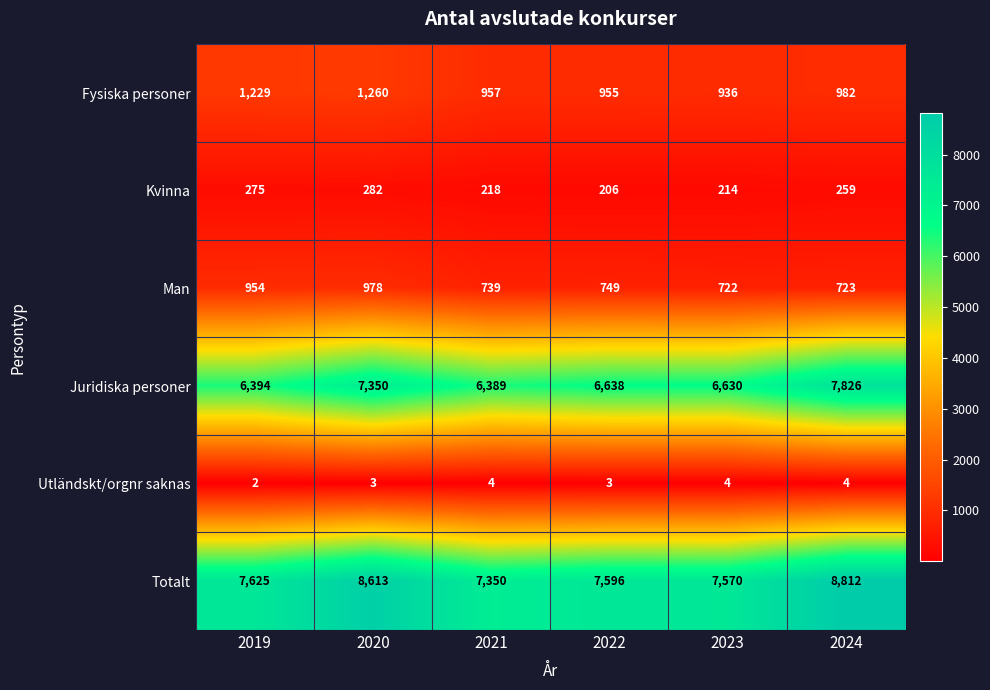

What is the average value of the Juridiska personer series?

6871